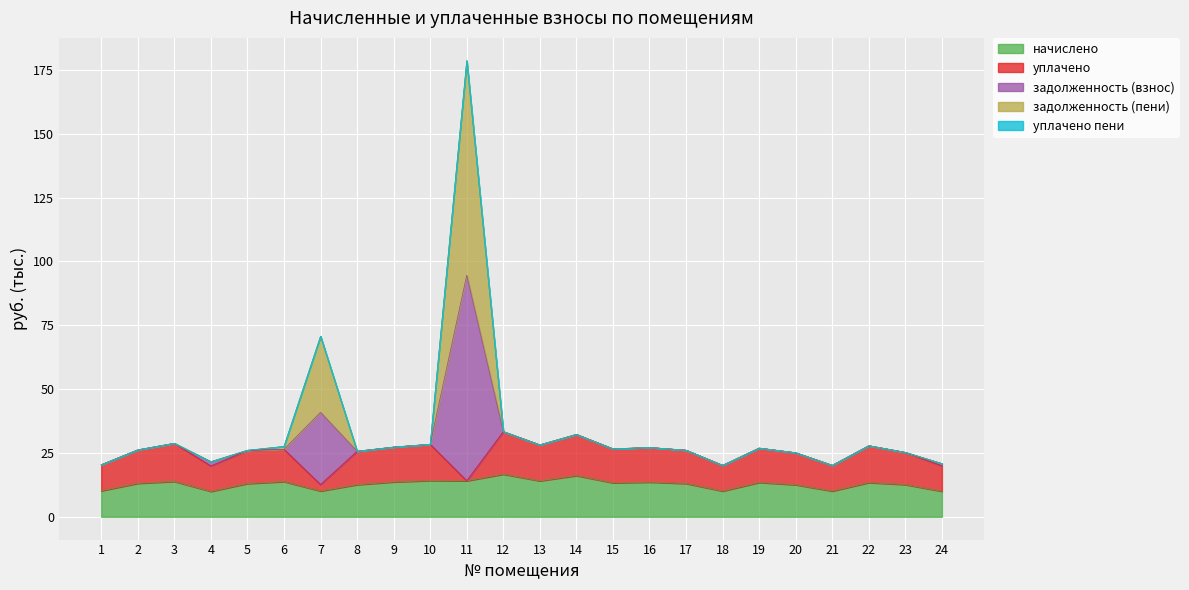

At which category is the sum across all series the highest?

11